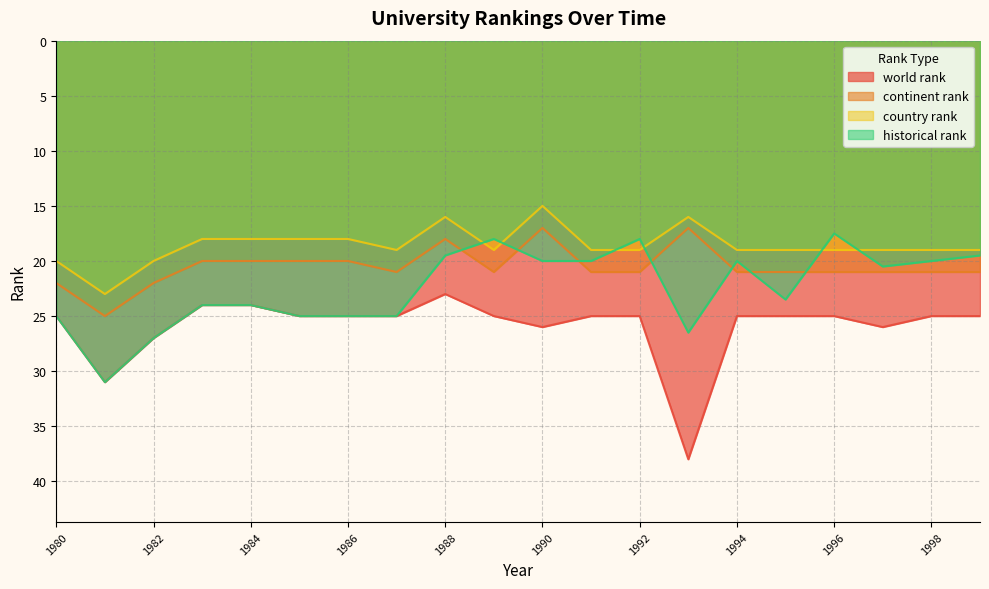

What is the sum of all continent rank values?

411.0